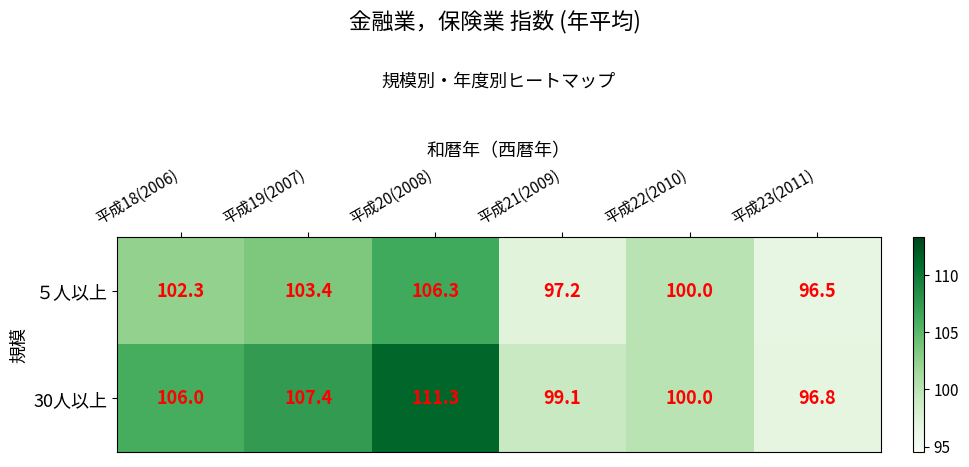

Between 平成19(2007) and 平成20(2008), which series saw the biggest shift?

30人以上